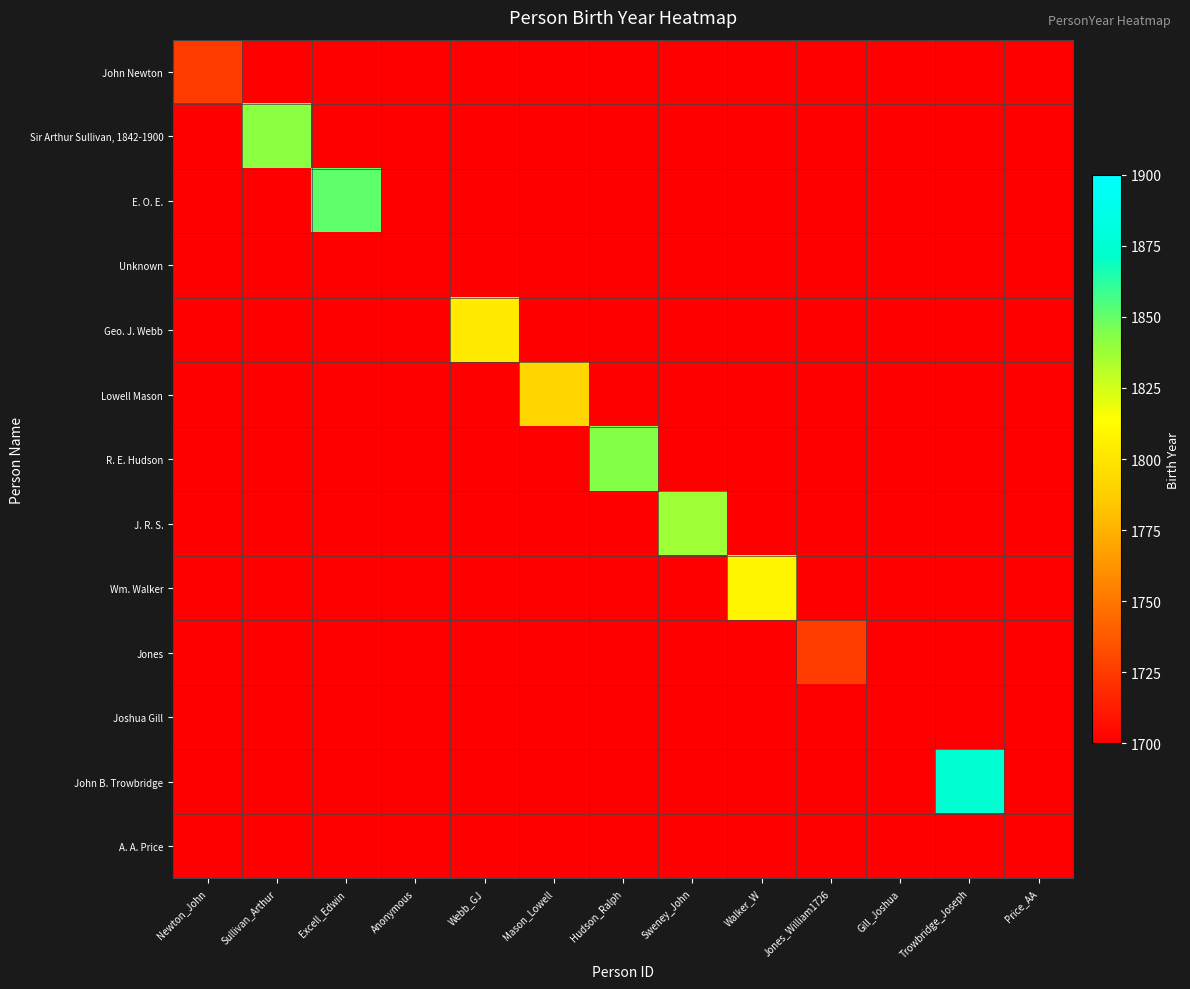

How many series are shown in this chart?

13